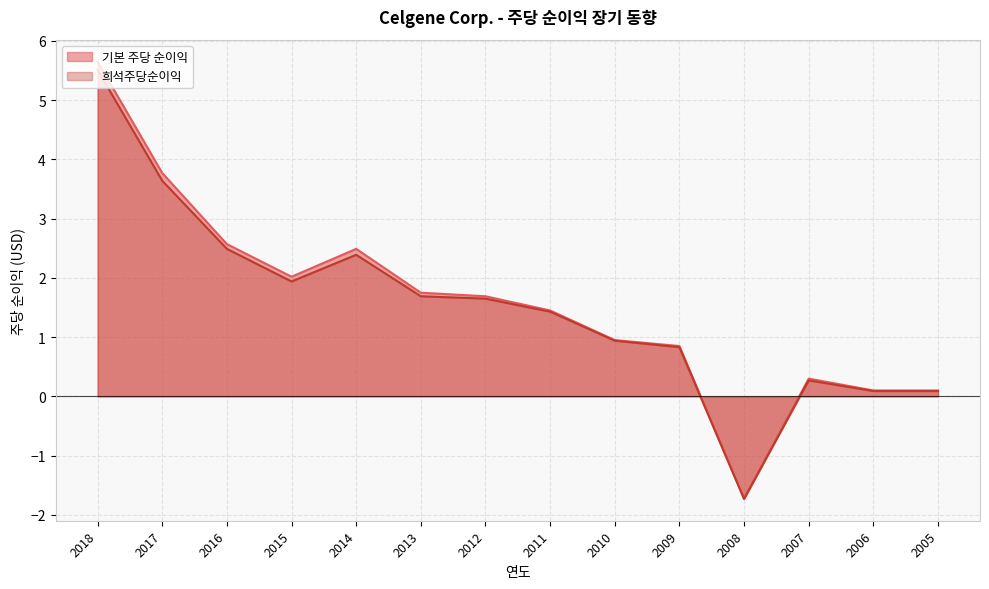

At how many categories does at least one series exceed 0?

13